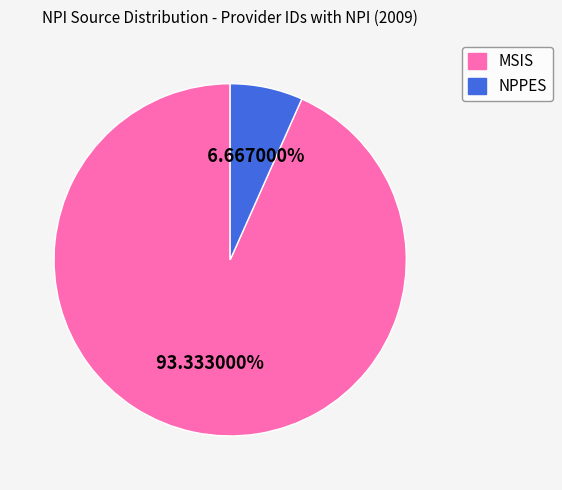

What is the smallest slice in the pie chart?

NPPES